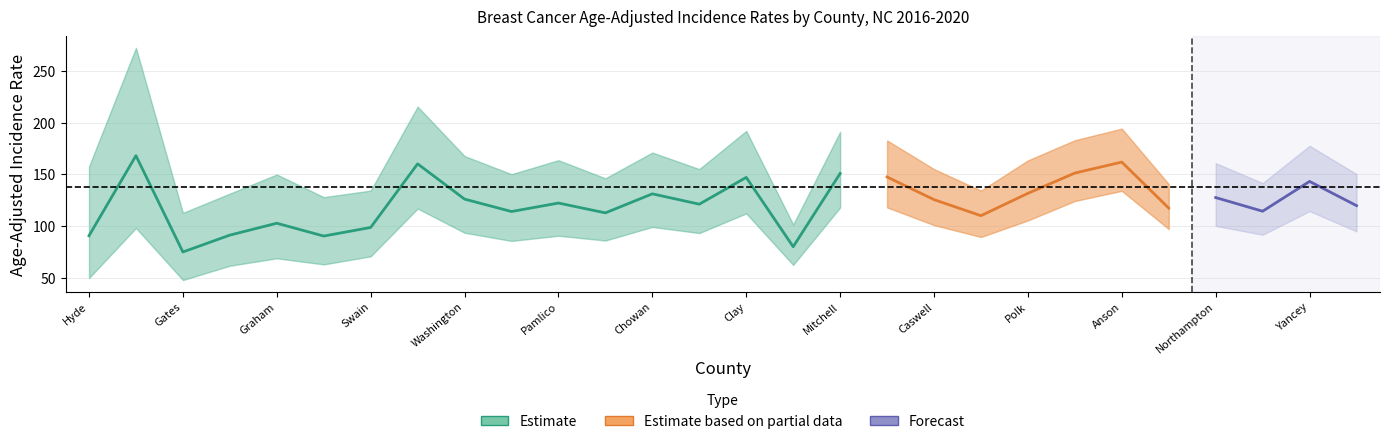

True or false: Lower 95% CI has more than 1 points higher than both neighbors.

True